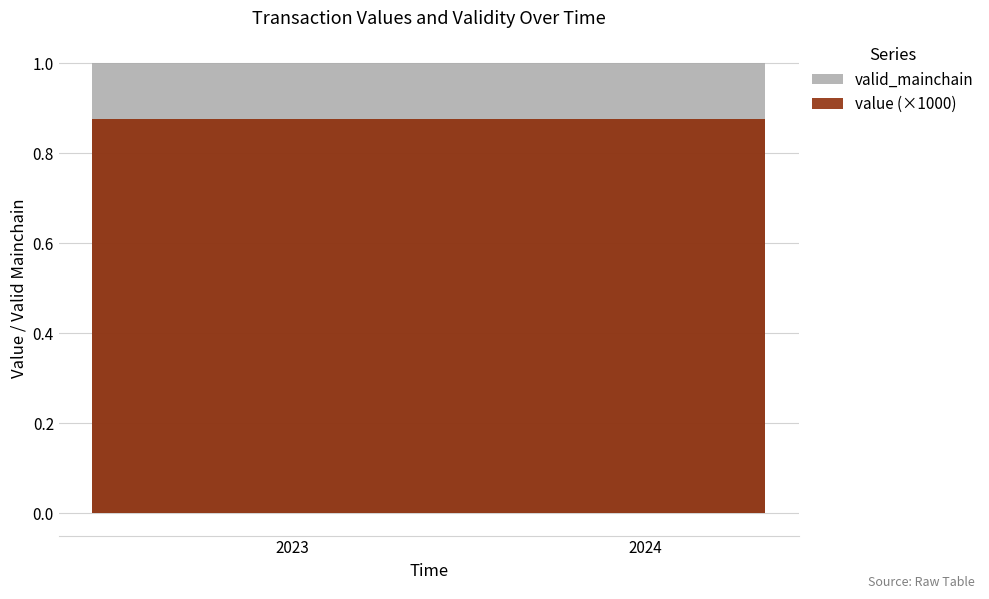

Which series has the largest total across all categories?

valid_mainchain